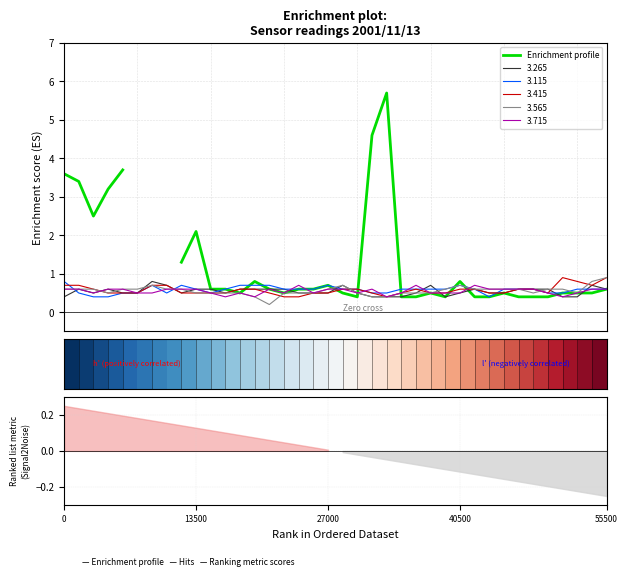

What is the maximum value for 3.715?

0.7